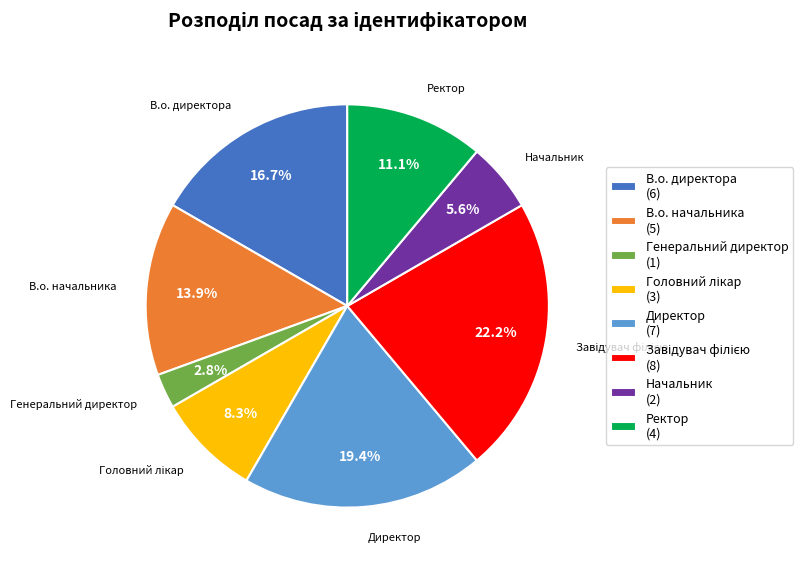

The Генеральний директор slice represents 14% of the pie. True or false?

False